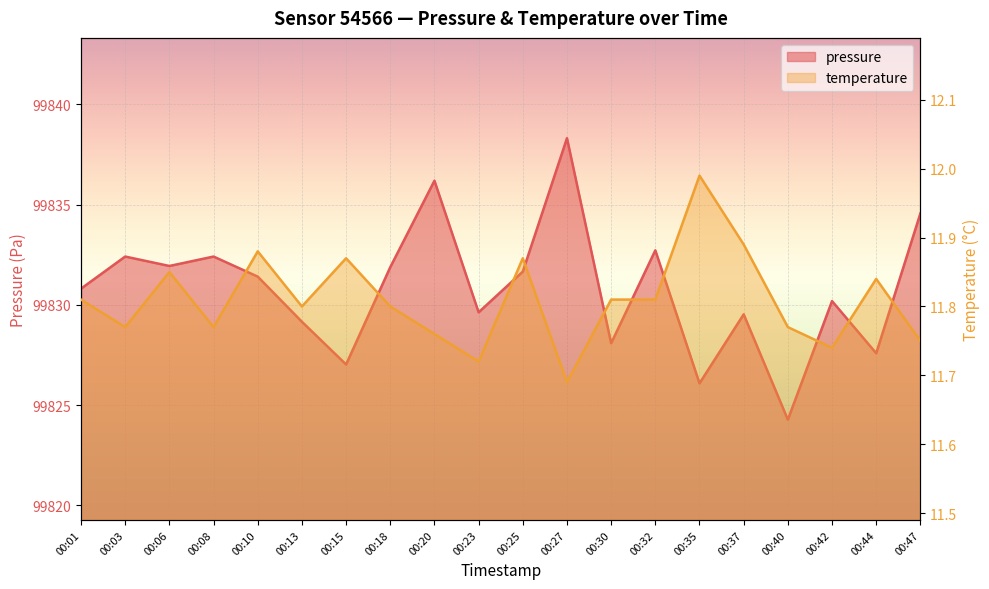

In pressure, how many points are higher than both neighbors (excluding endpoints)?

7